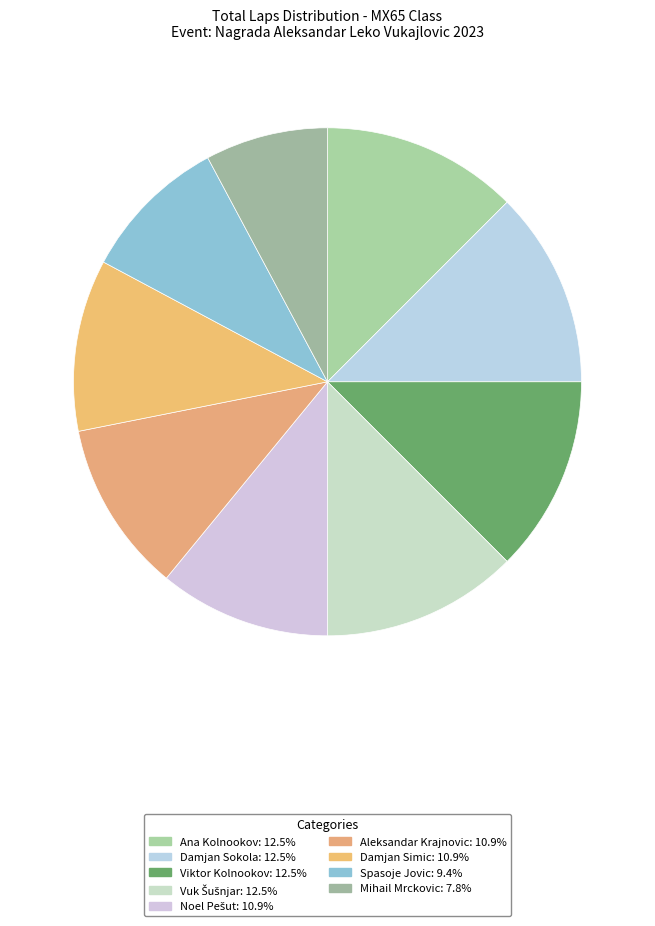

What is the total percentage of Noel Pešut and Damjan Sokola?

23.4%